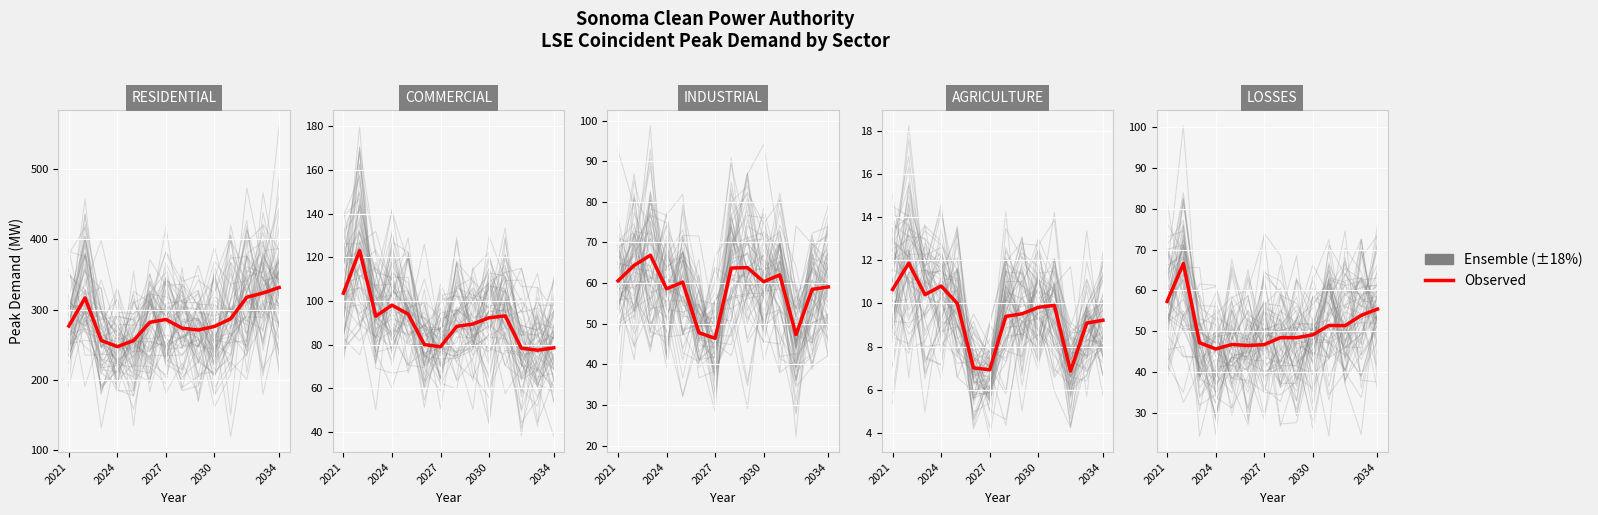

At which category does the chart reach its peak across all series?

2034